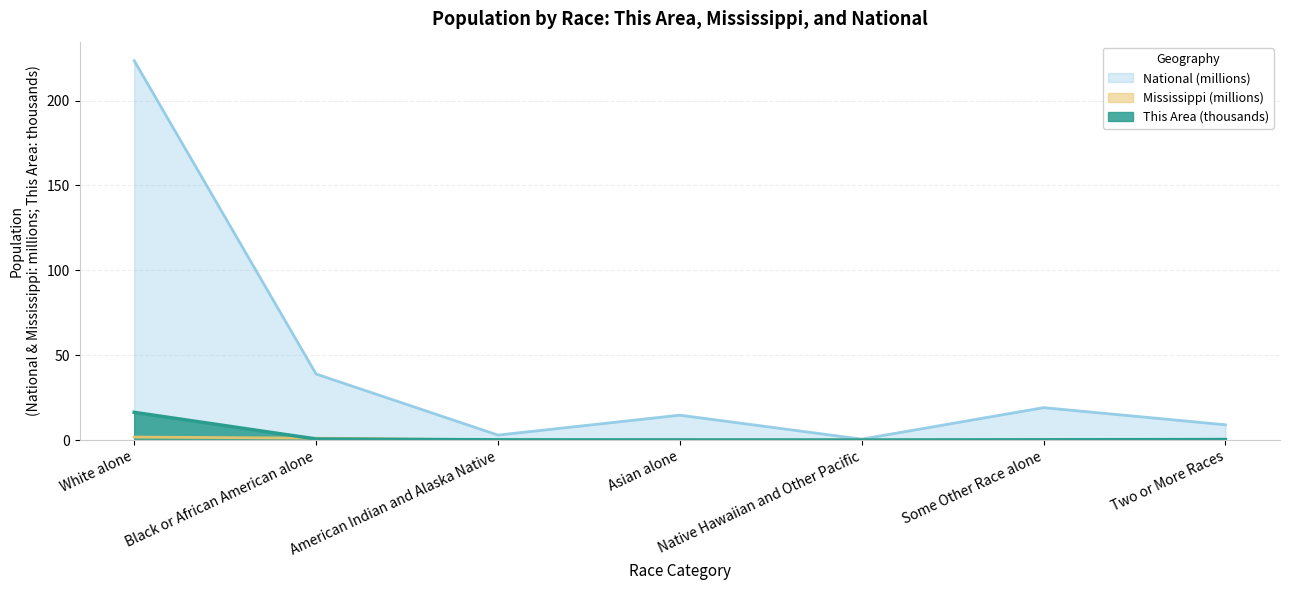

Between American Indian and Alaska Native and Two or More Races, which series saw the biggest shift?

National (millions)